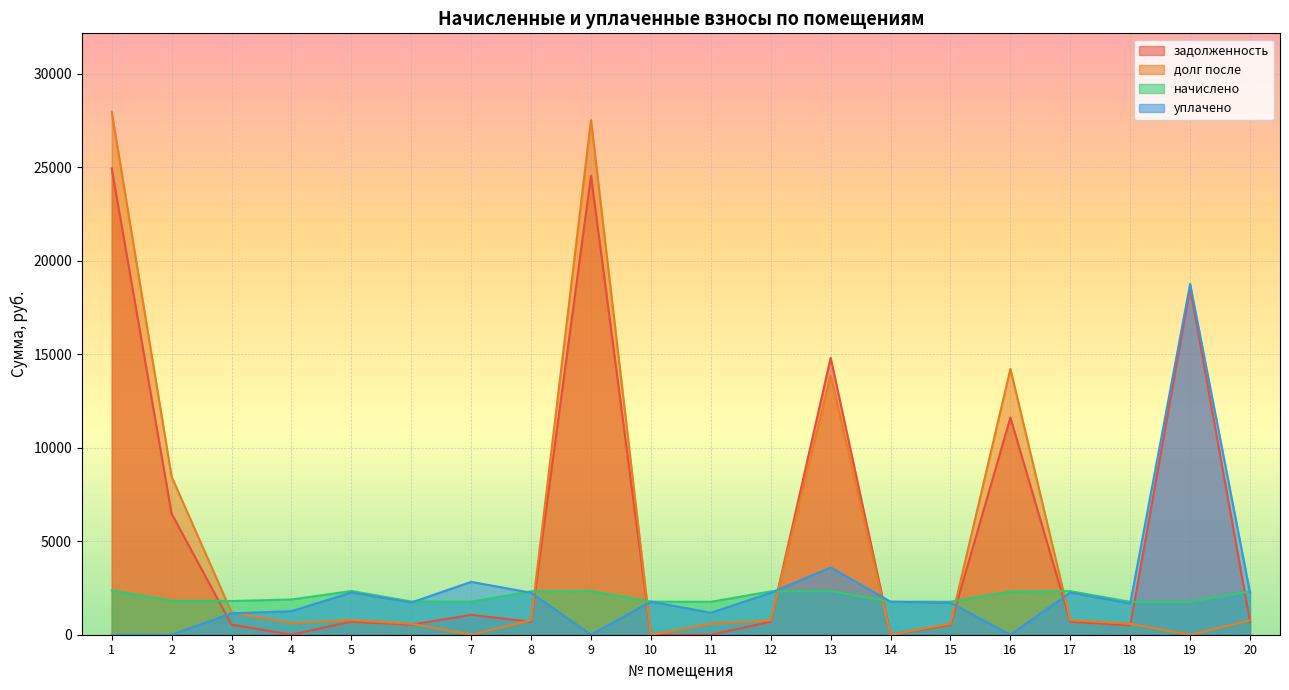

What is the greatest value displayed?

27965.8